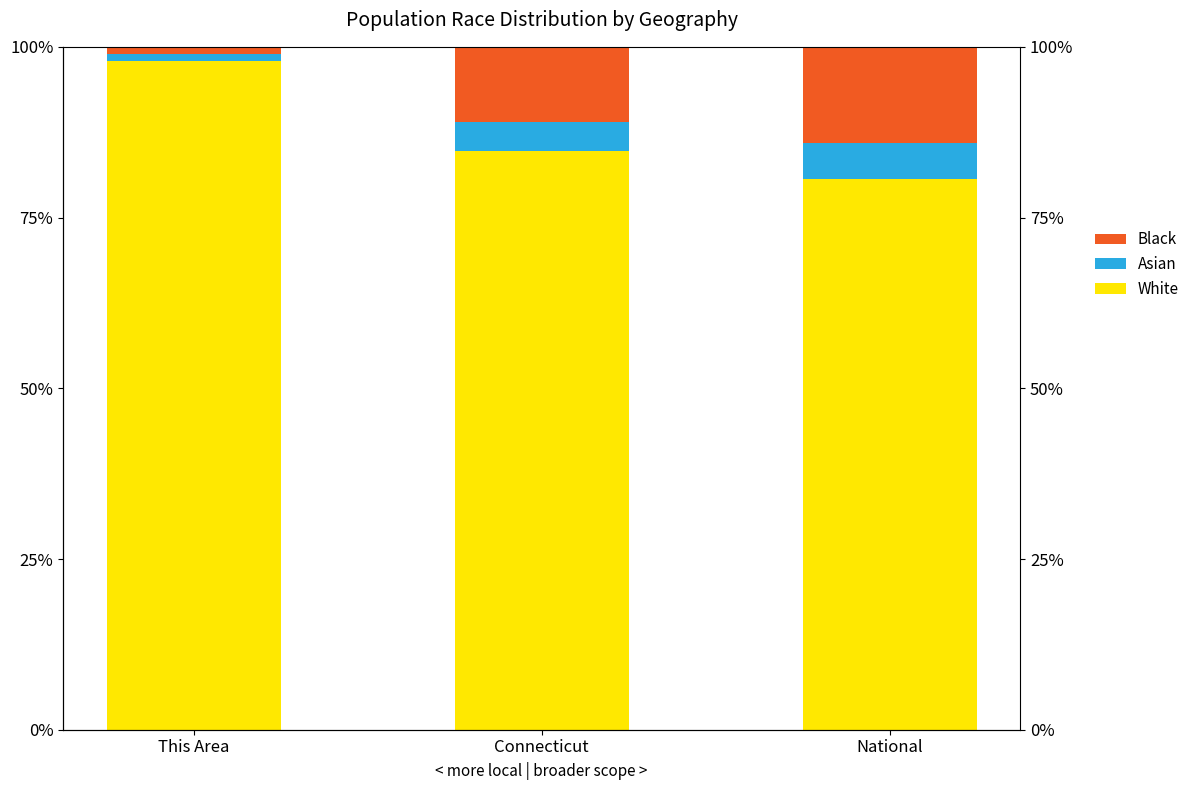

At which label does Black first exceed 11?

Connecticut